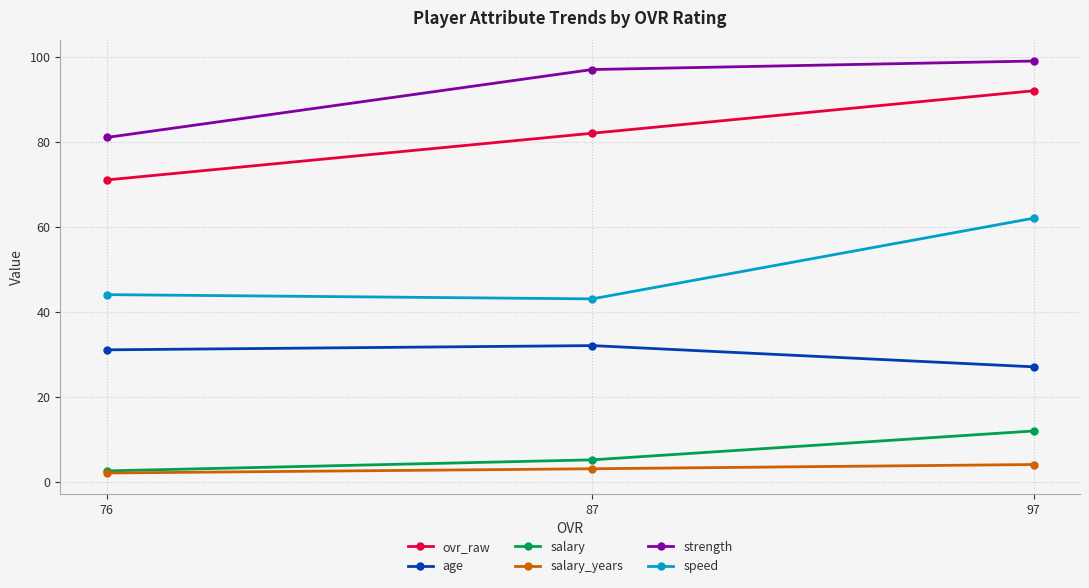

Reading left to right, what are all the values shown in this chart?

ovr_raw: 76=71.0	87=82.0	97=92.0
age: 76=31.0	87=32.0	97=27.0
salary: 76=2.5	87=5.1	97=11.9
salary_years: 76=2.0	87=3.0	97=4.0
strength: 76=81.0	87=97.0	97=99.0
speed: 76=44.0	87=43.0	97=62.0